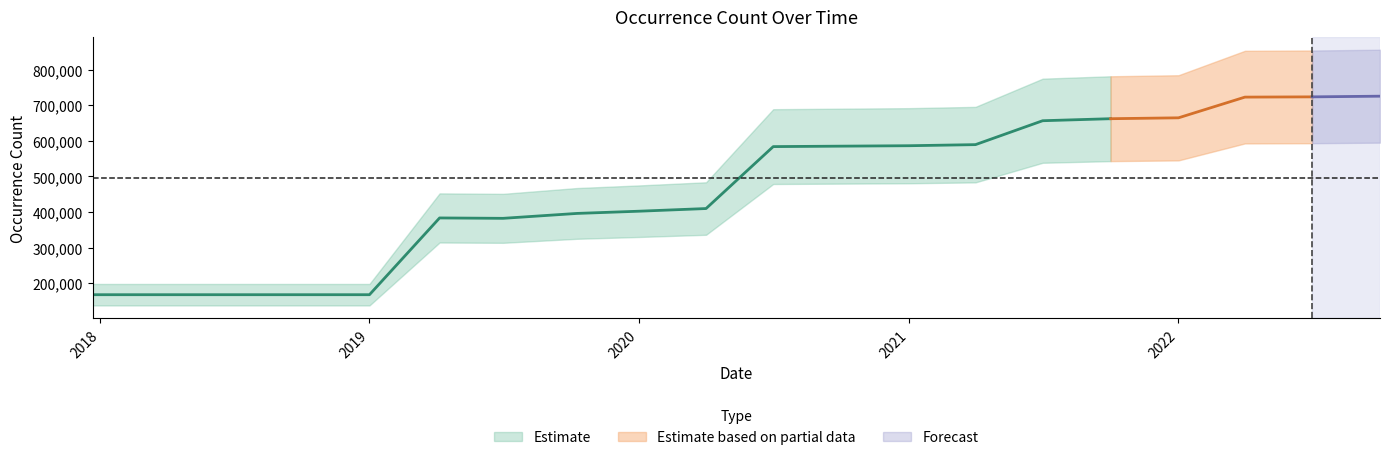

How many interior local valleys (lower than both neighbors) does the data have?

1